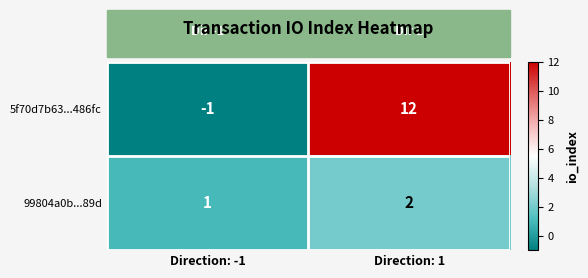

What is the sum of all 99804a0b...89d values?

3